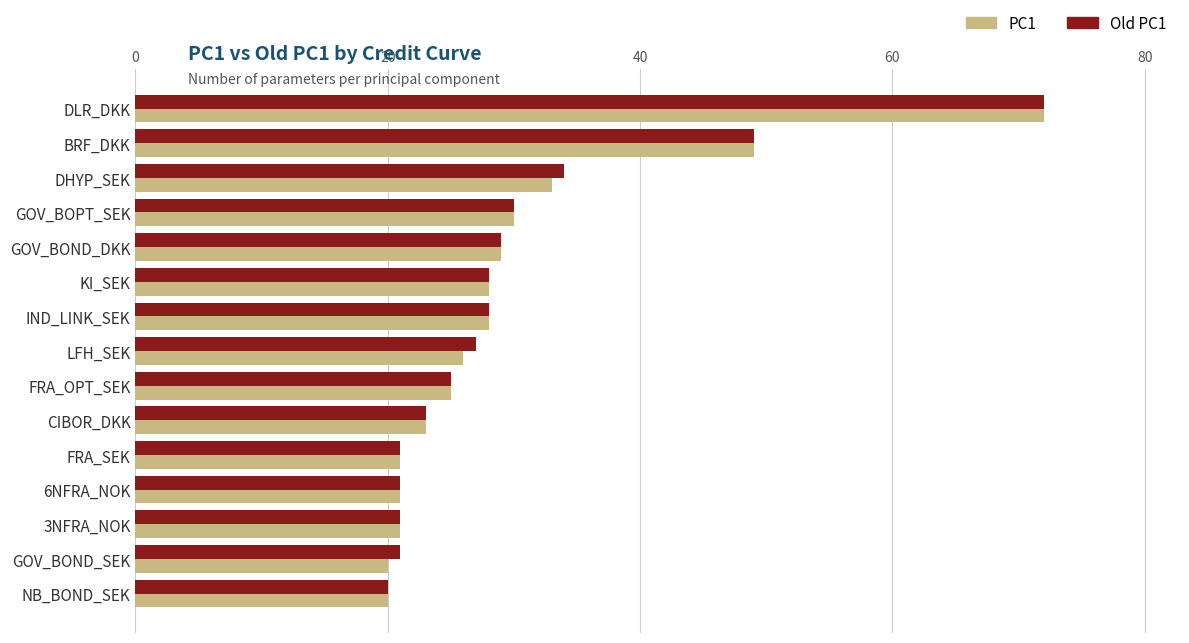

What is the difference between the second highest and second lowest values in the Old PC1 series?

28